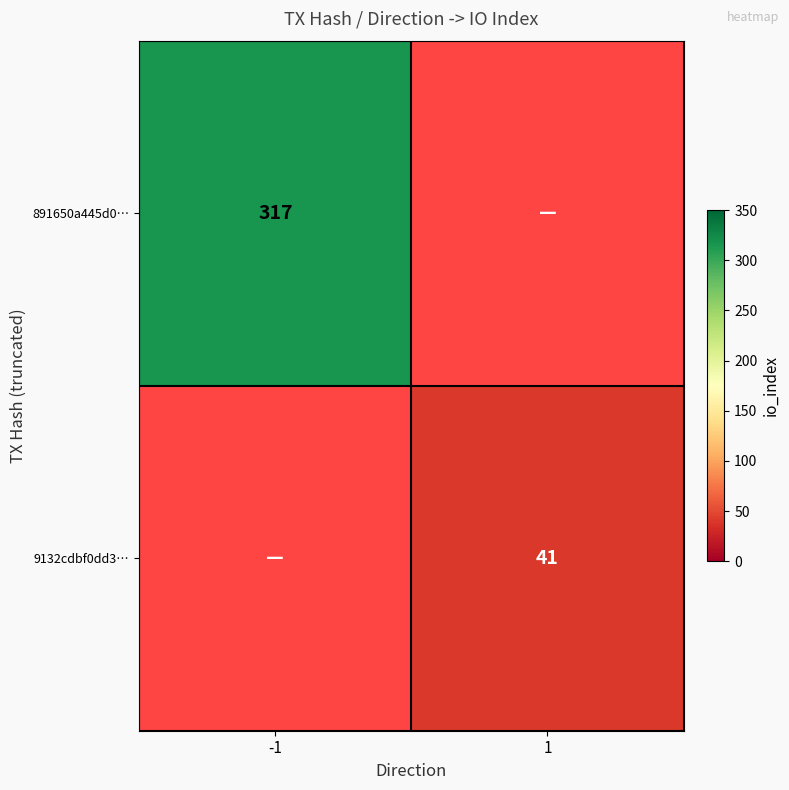

The value of 9132cdbf0dd3… at 1 is 62. True or false?

False